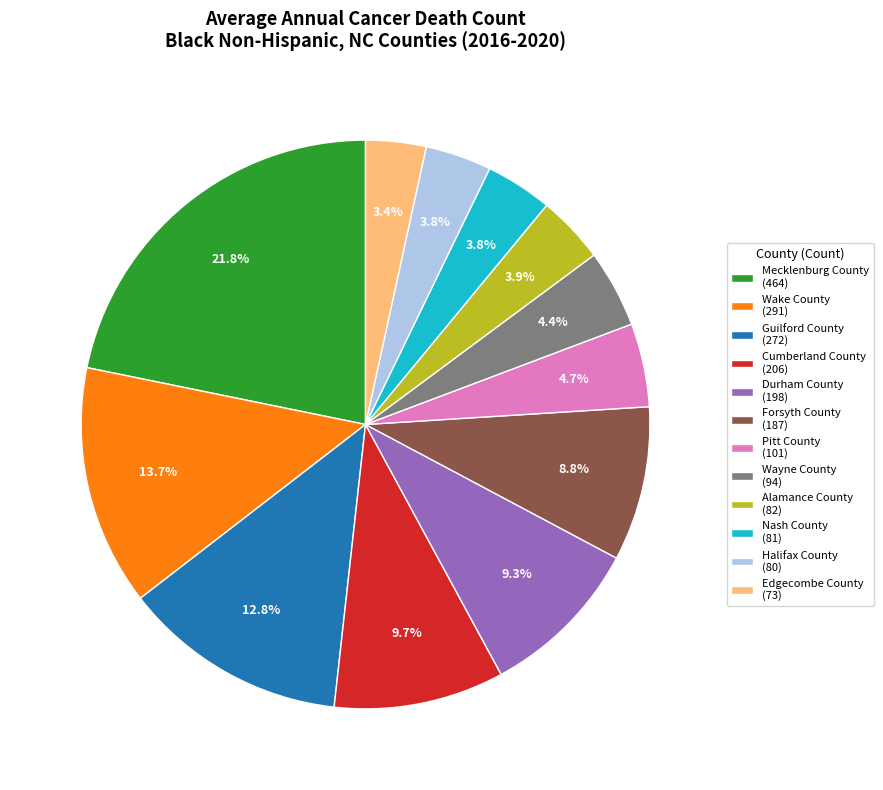

To the nearest percent, what is the difference between the largest and smallest slice percentages?

18%